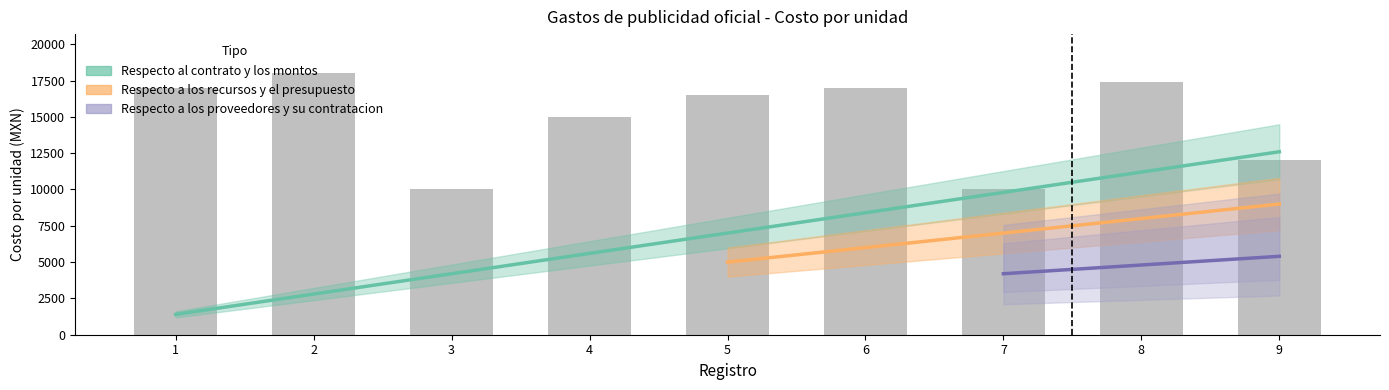

Between 3 and 6, which is larger?

6